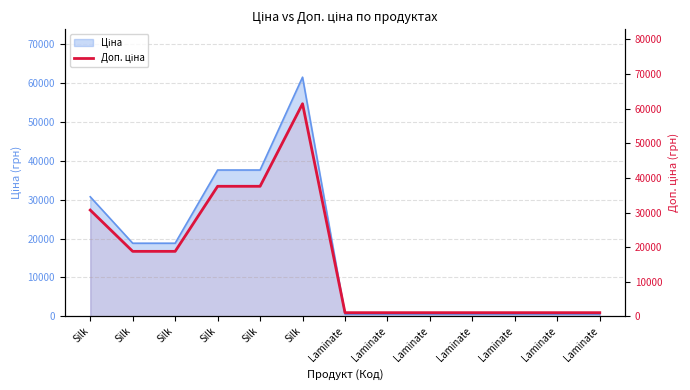

How many categories are shown in the chart?

13